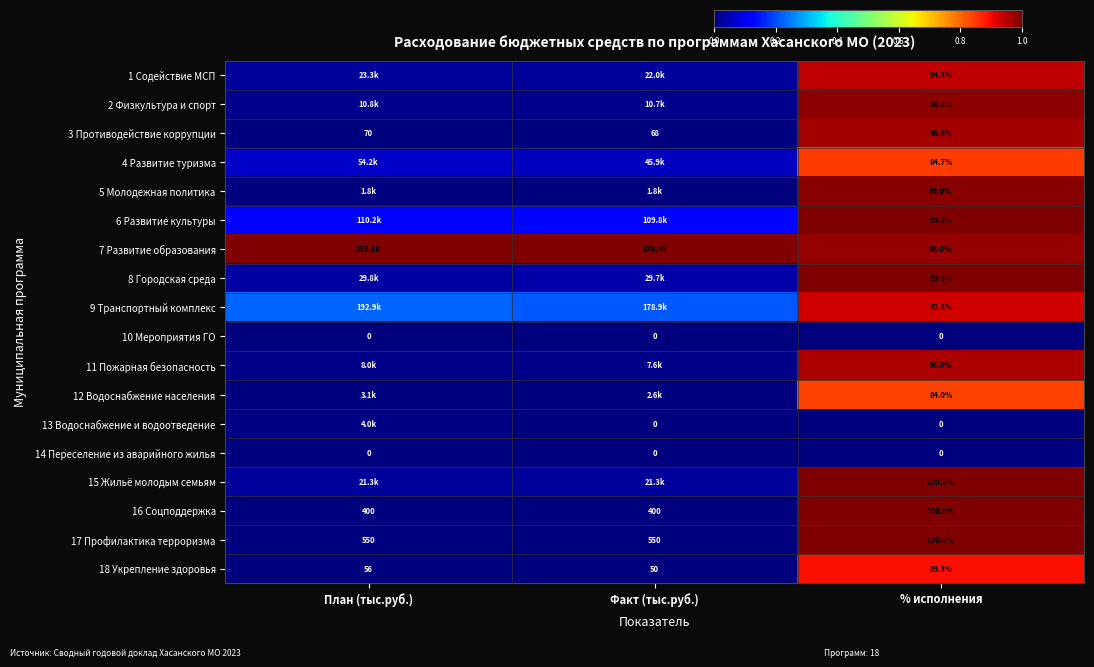

Which category has the highest value in the 3 Противодействие коррупции series?

% исполнения